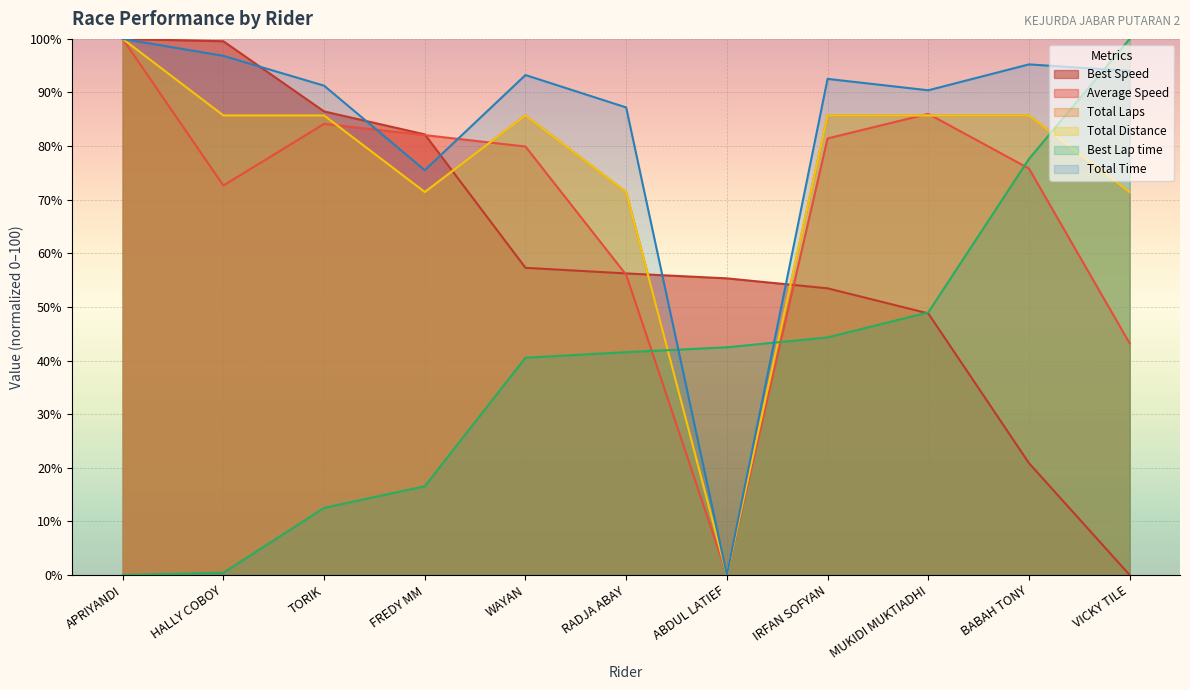

What is the difference between the highest and lowest values at VICKY TILE?

100.0